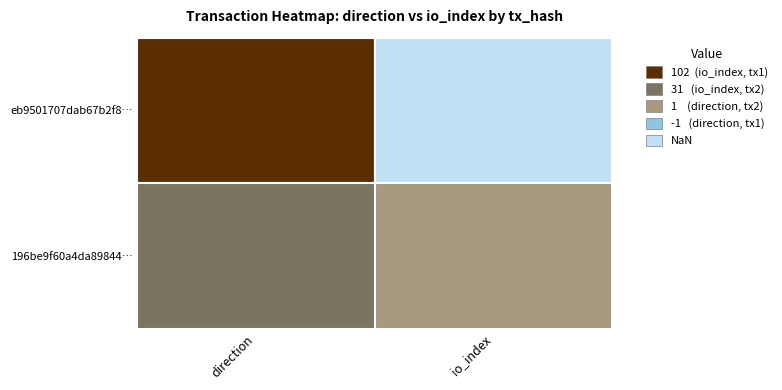

Reading left to right, transcribe all the data shown in this chart.

eb9501707dab67b2f8c810535cbf6f0e703eb52: 0=-1	1=102
196be9f60a4da89844fa3d41ec305d0cef70a5d: 0=1	1=31